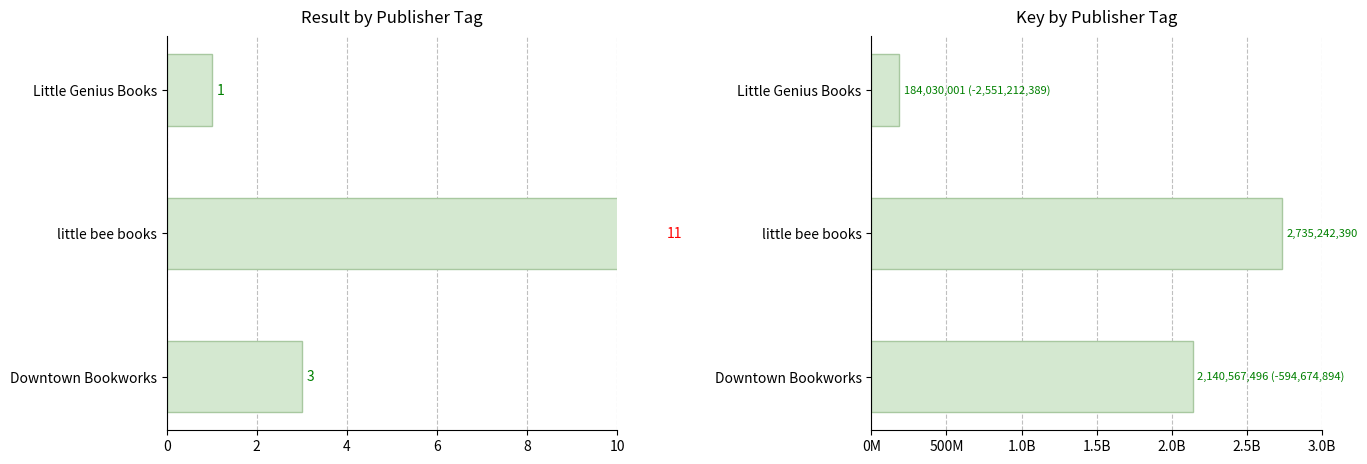

List the series in order of their peak value, lowest first.

Result, Key